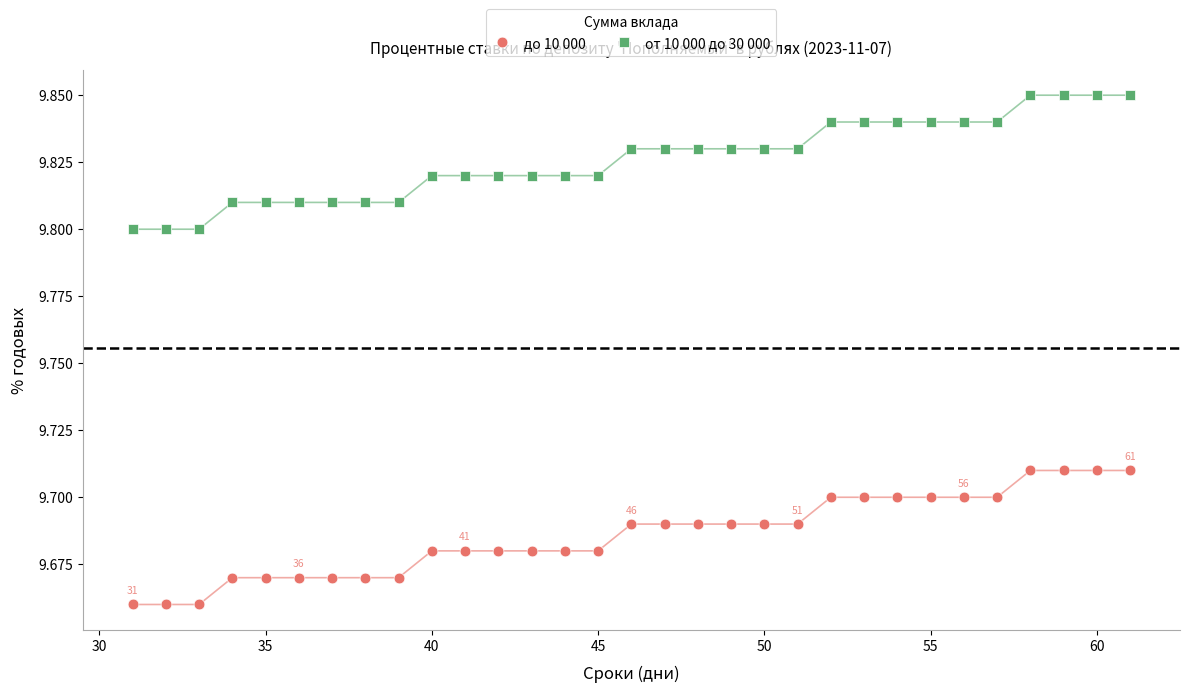

Which series contains the highest Y value?

от 10 000 до 30 000